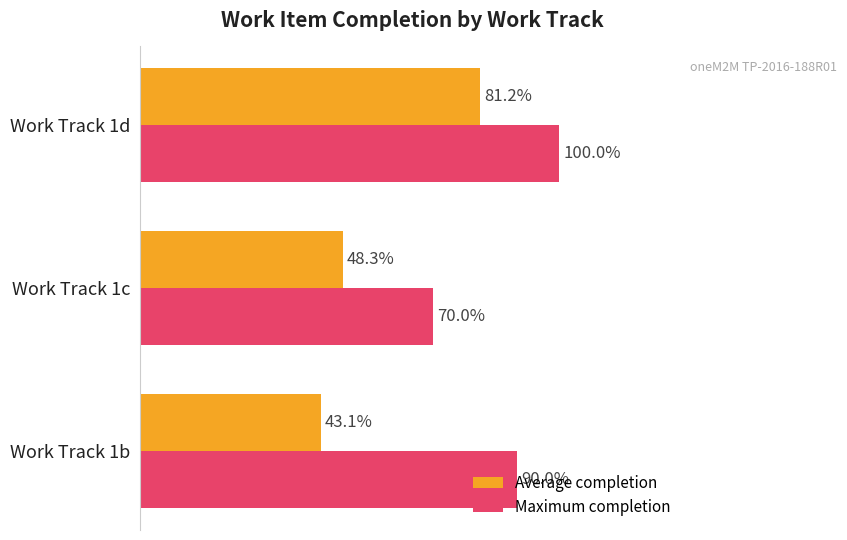

What are all the series names shown in the legend?

Average completion, Maximum completion